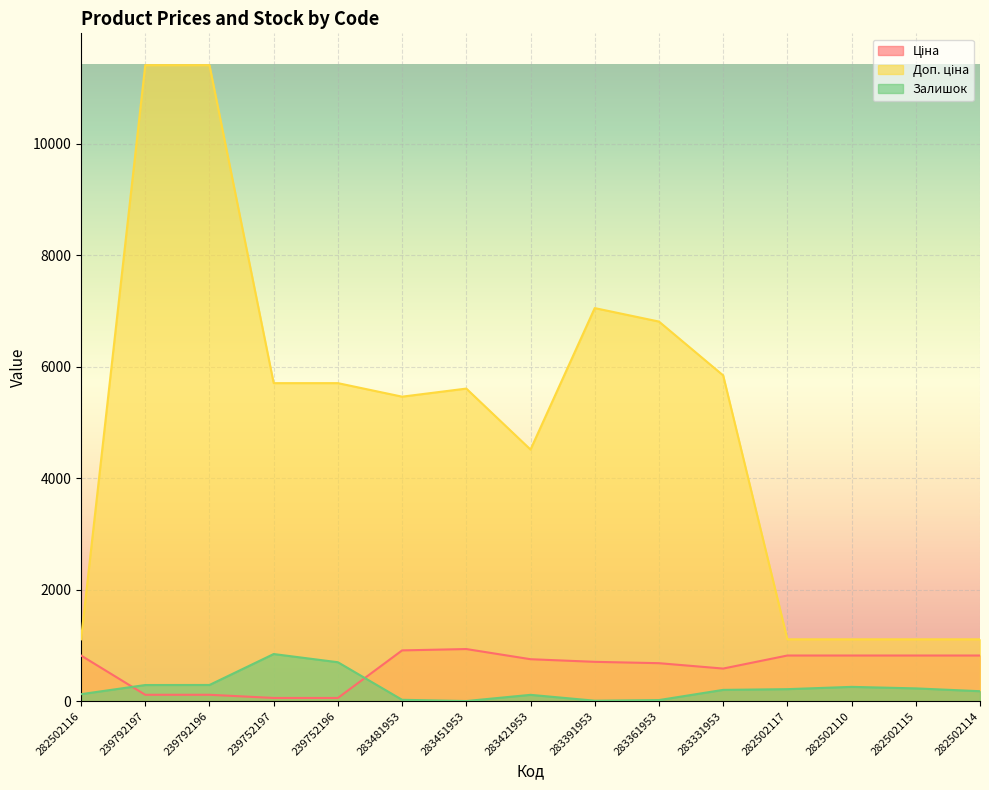

True or false: Залишок and Доп. ціна intersect in this chart.

False